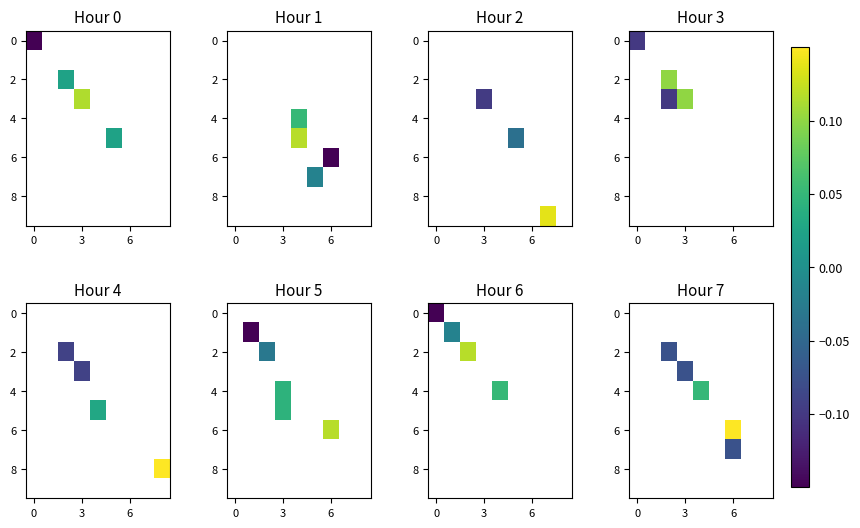

What is the greatest value displayed?

0.2